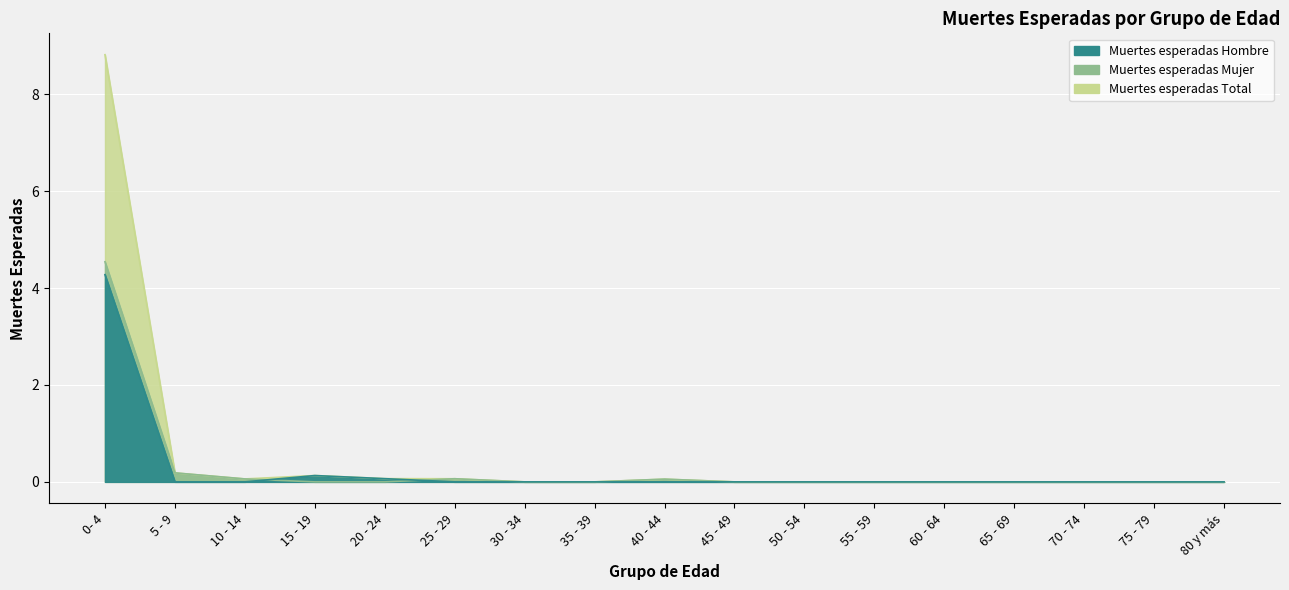

What is the greatest value displayed?

8.8